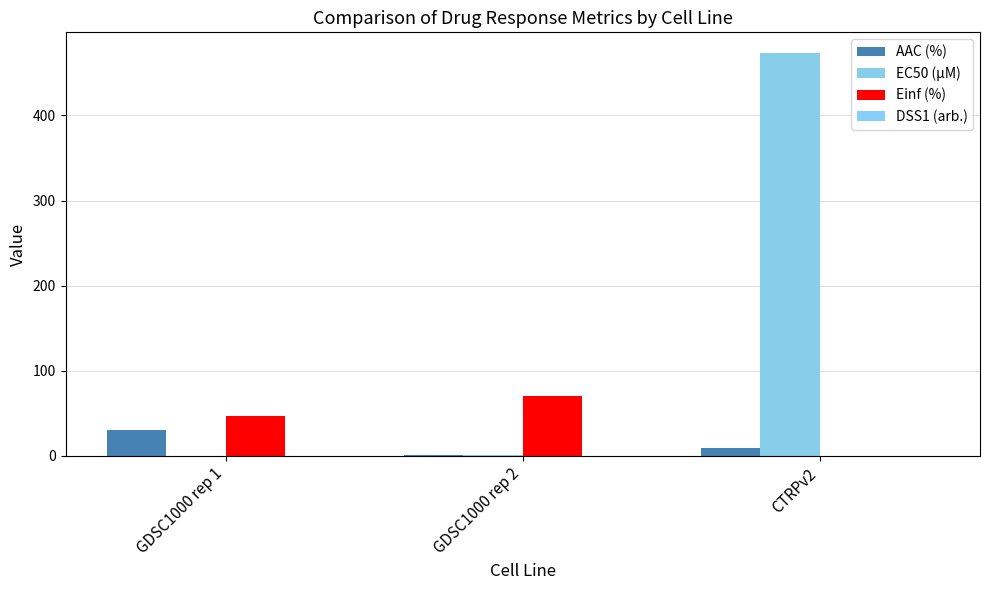

What position from the left is GDSC1000 rep 1?

1